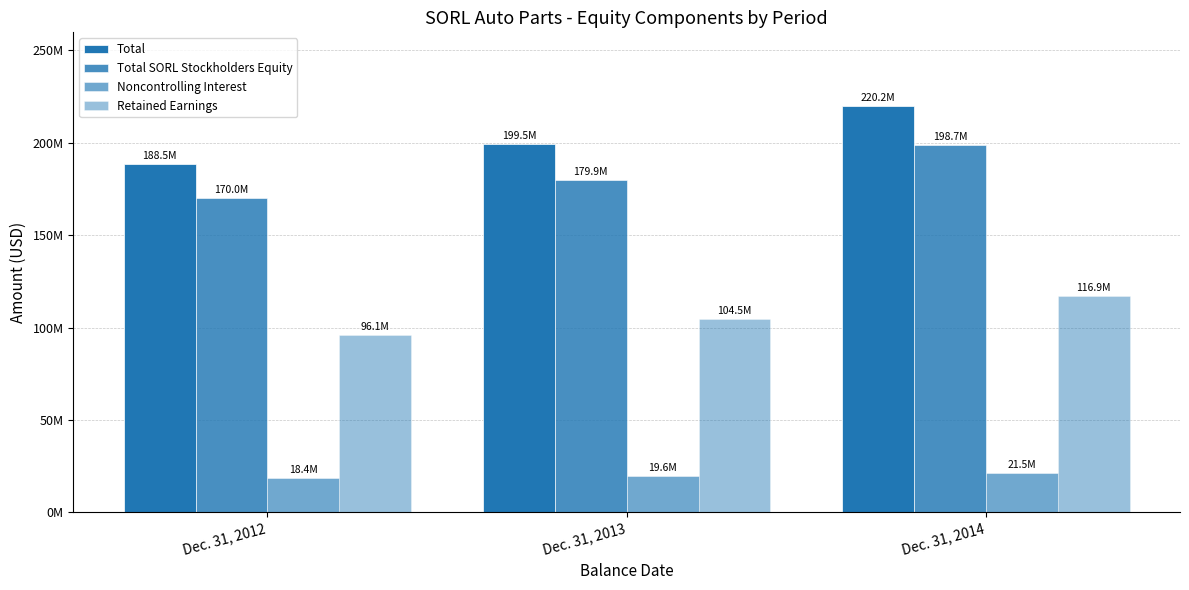

Are the bars grouped side by side (vs. stacked)?

Yes